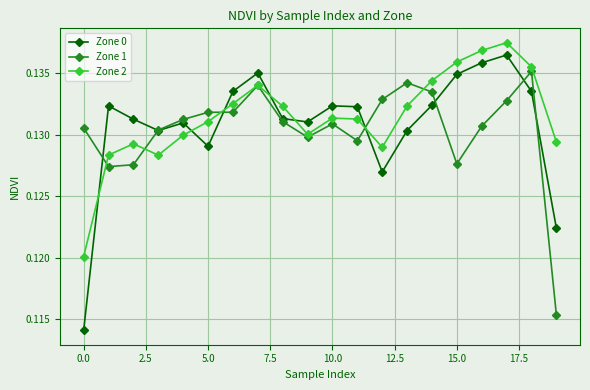

What is the sum of all Zone 2 values?

2.6